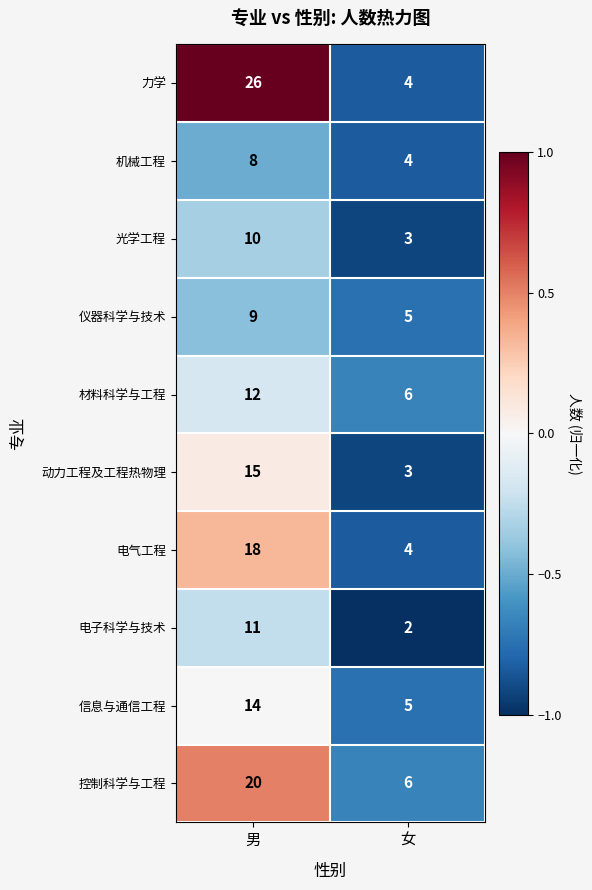

Reading left to right, extract all data points from this chart.

力学: 男=26	女=4
机械工程: 男=8	女=4
光学工程: 男=10	女=3
仪器科学与技术: 男=9	女=5
材料科学与工程: 男=12	女=6
动力工程及工程热物理: 男=15	女=3
电气工程: 男=18	女=4
电子科学与技术: 男=11	女=2
信息与通信工程: 男=14	女=5
控制科学与工程: 男=20	女=6